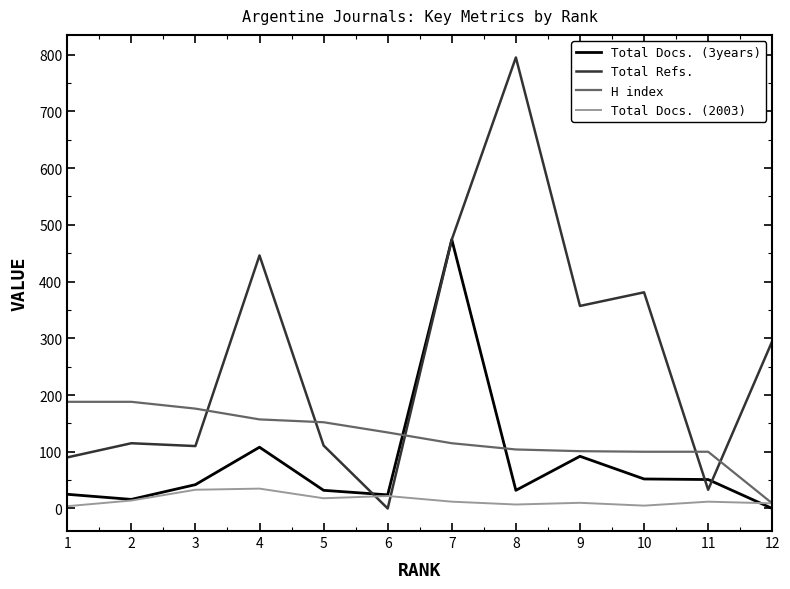

Which series has the widest spread of values?

Total Refs.